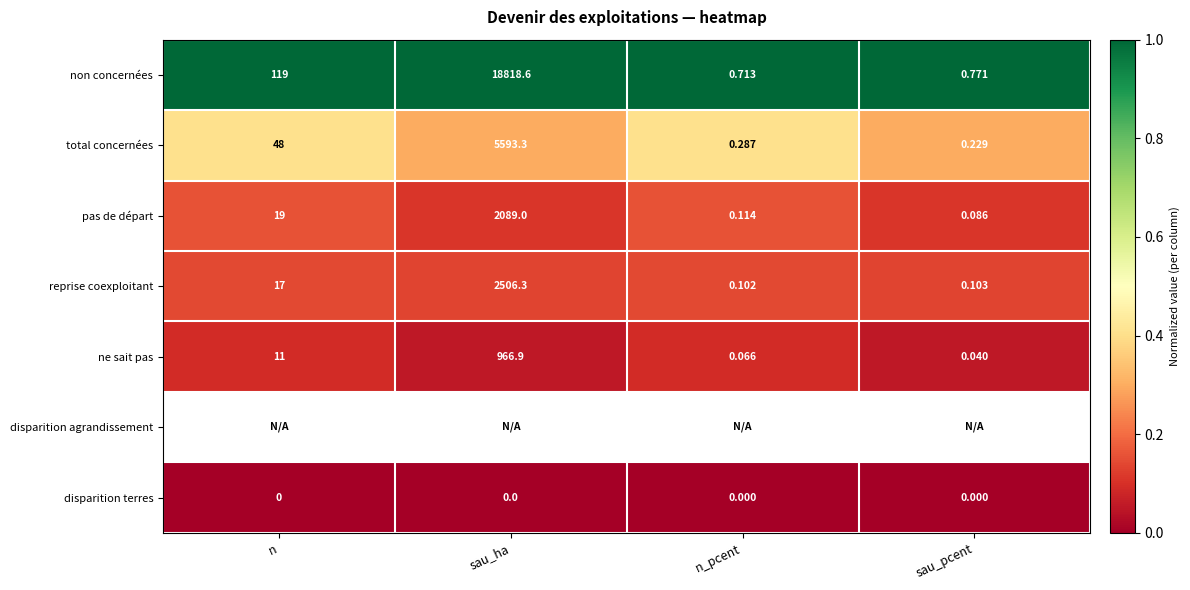

At which label does pas de départ reach its minimum?

sau_pcent